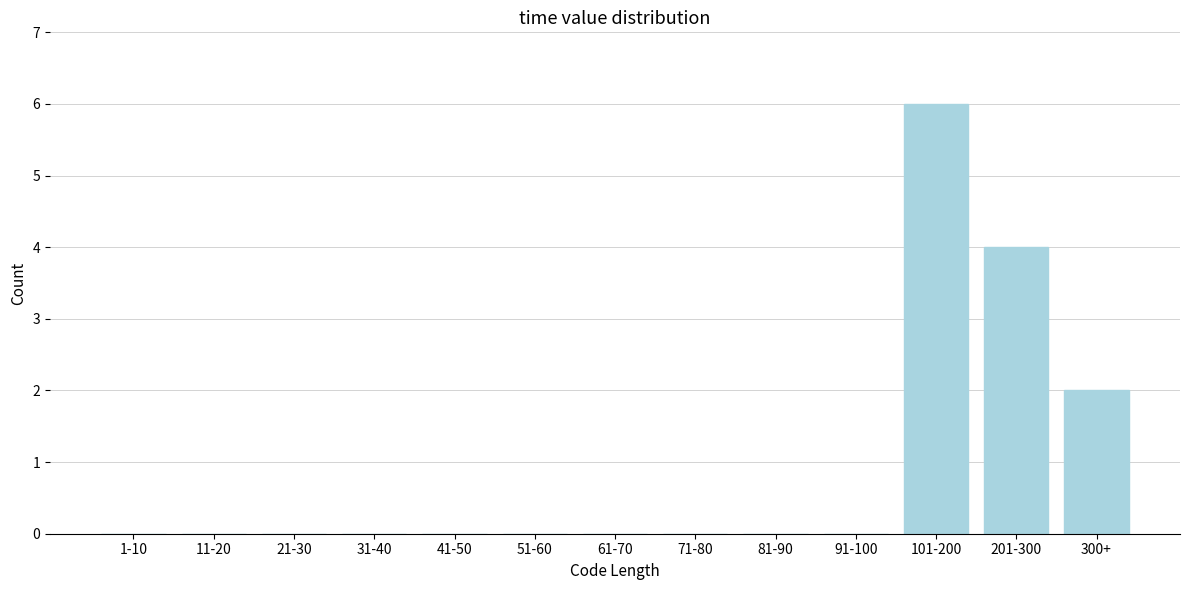

Reading right to left, transcribe all the data shown in this chart.

300+=2	201-300=4	101-200=6	91-100=0	81-90=0	71-80=0	61-70=0	51-60=0	41-50=0	31-40=0	21-30=0	11-20=0	1-10=0